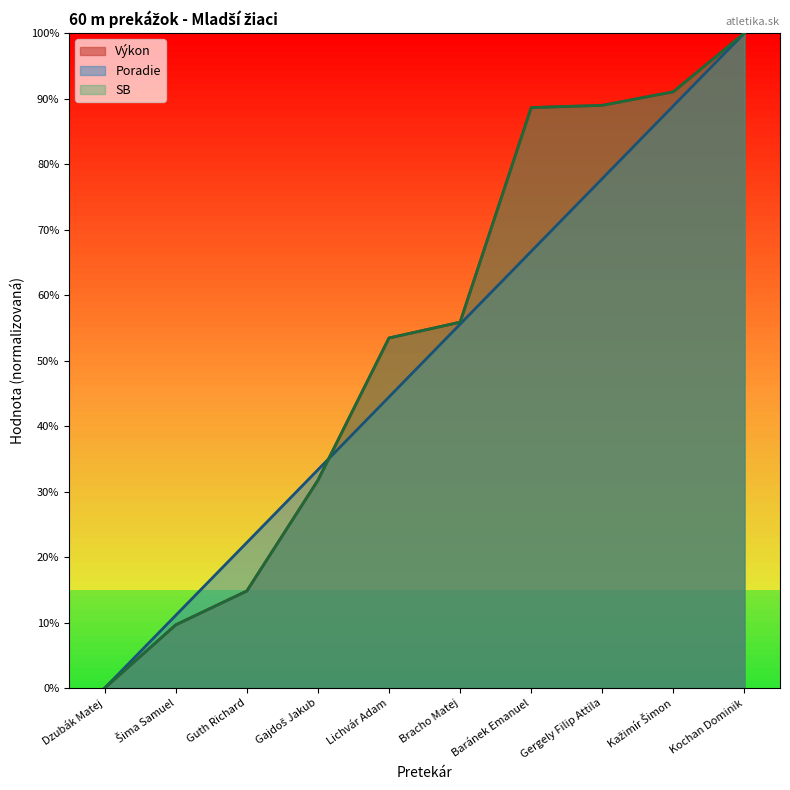

Which label corresponds to the largest value in the chart?

Kochan Dominik